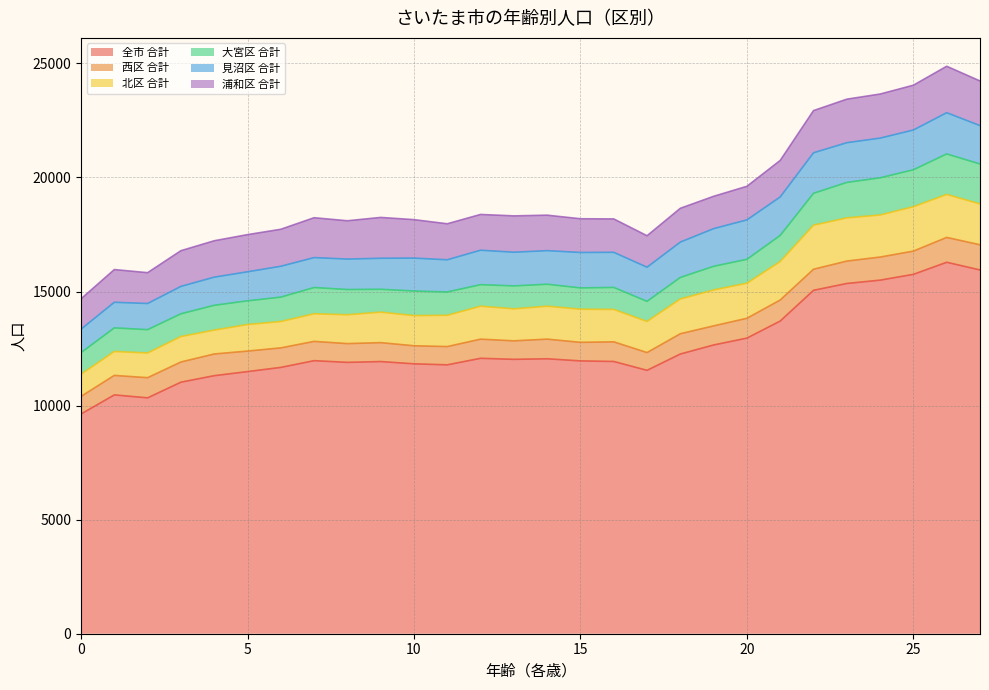

The 北区 合計 series shows 301 at 4. True or false?

False